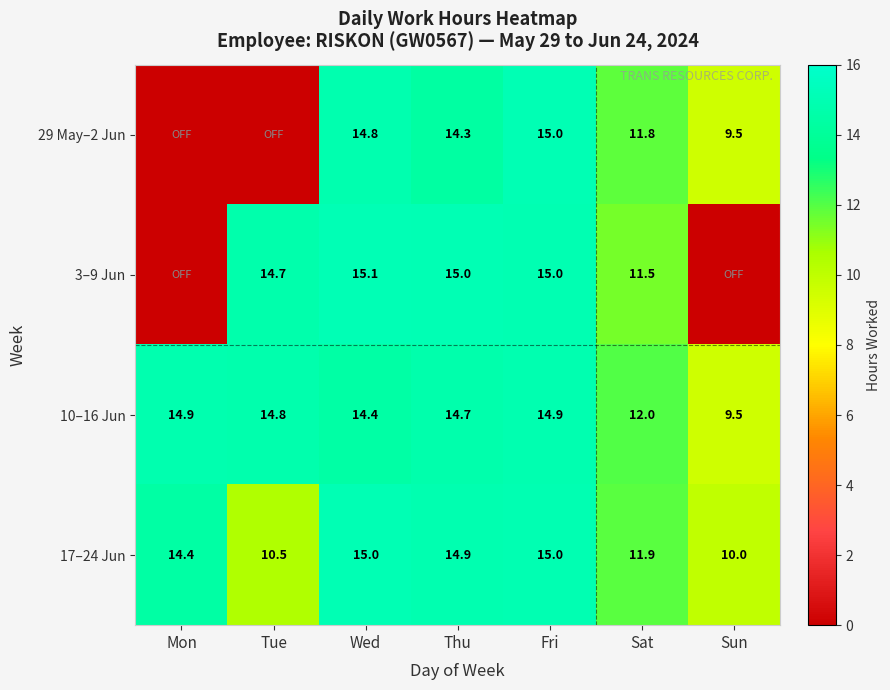

At which label does 10–16 Jun first exceed 14?

Mon